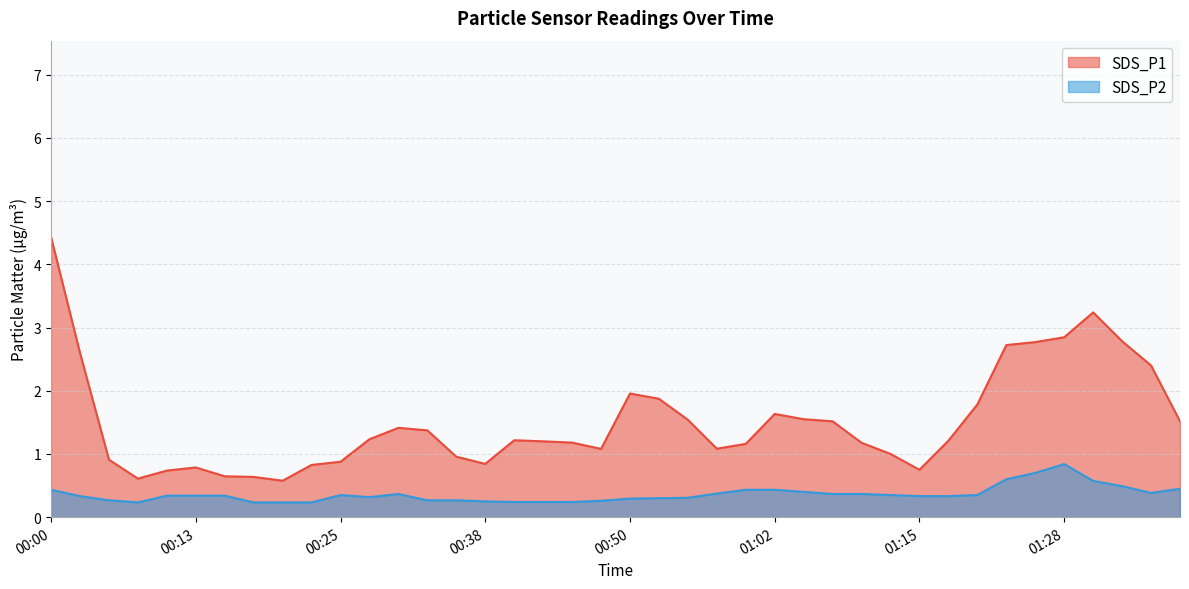

What is the label of the 5th point from the left?

00:10